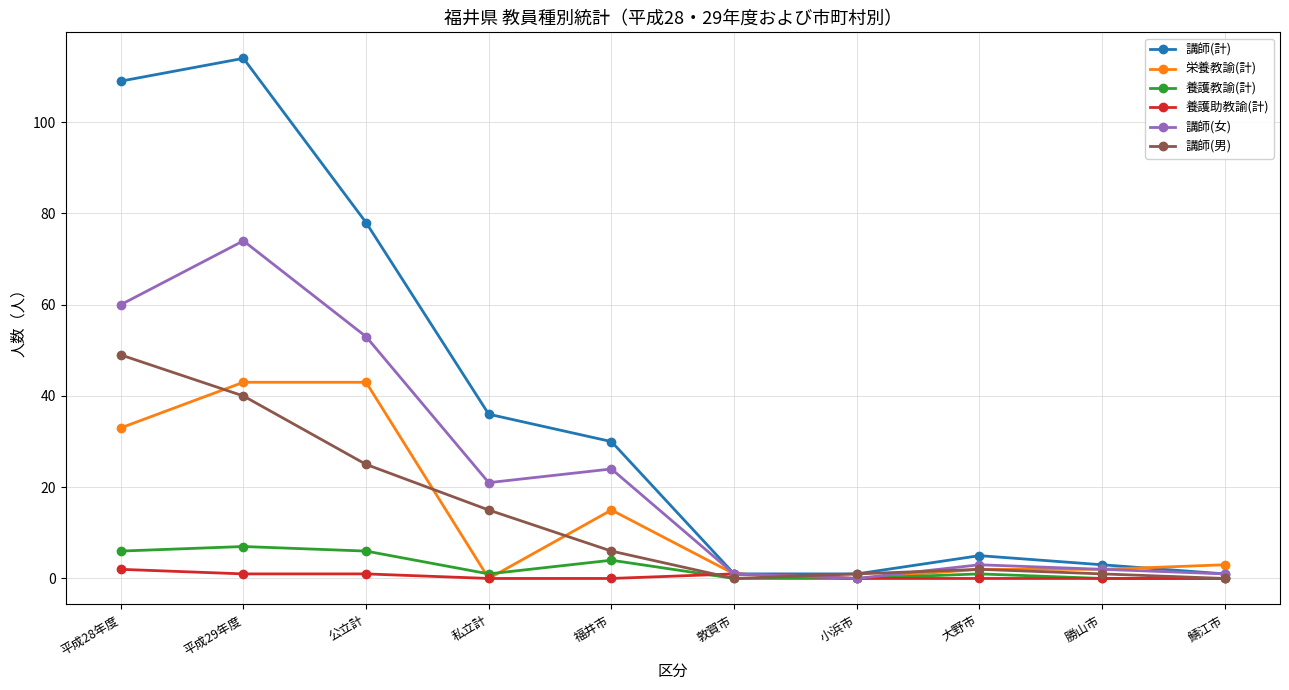

At which category does the chart reach its peak across all series?

平成29年度